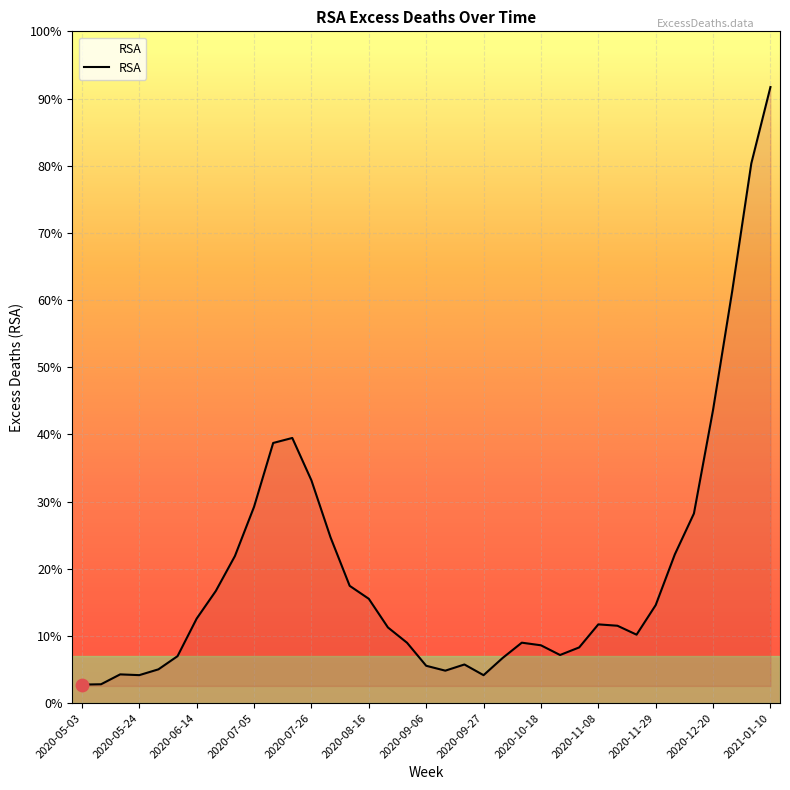

Is this an area chart (filled region under the line)?

Yes